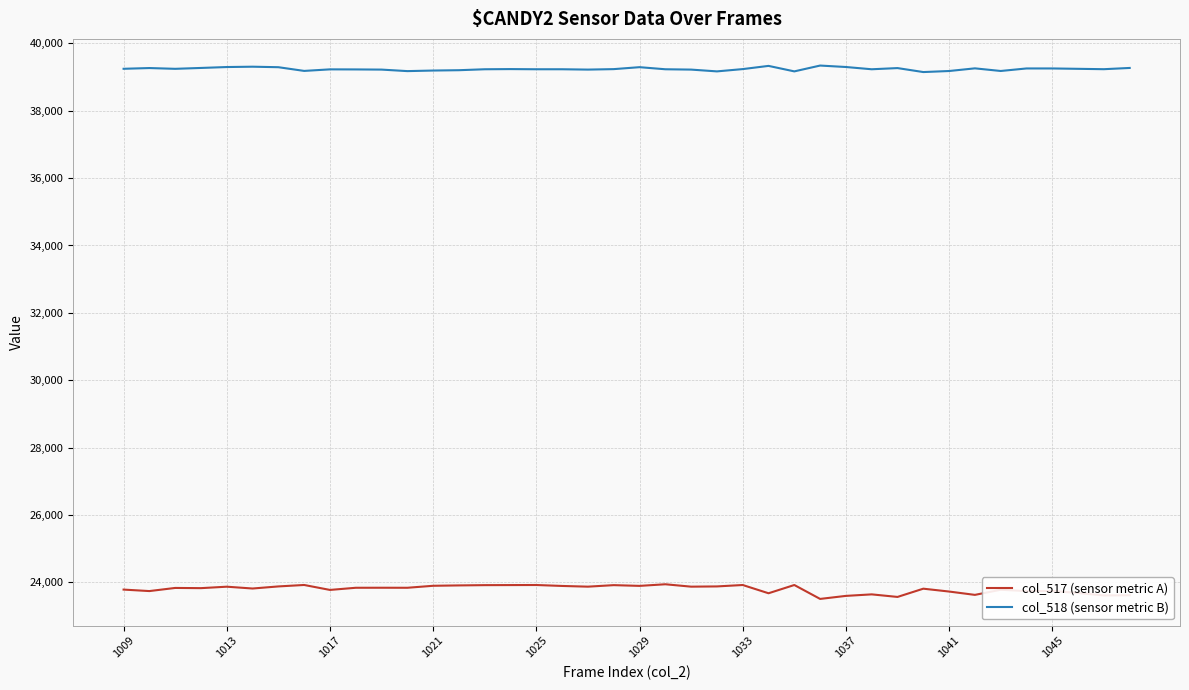

What is the minimum value for col_518 (sensor metric B)?

39150